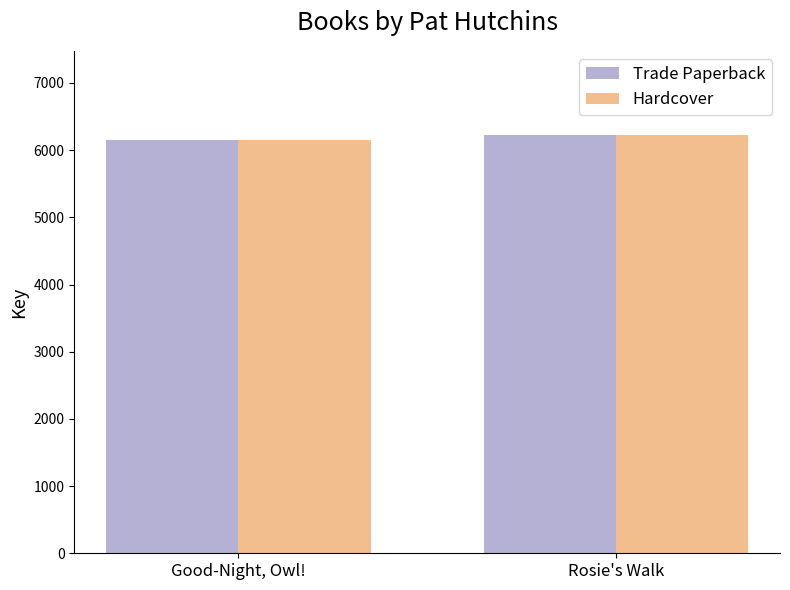

Reading left to right, extract all data points from this chart.

Trade Paperback: Good-Night, Owl!=6150	Rosie's Walk=6232
Hardcover: Good-Night, Owl!=6150	Rosie's Walk=6232